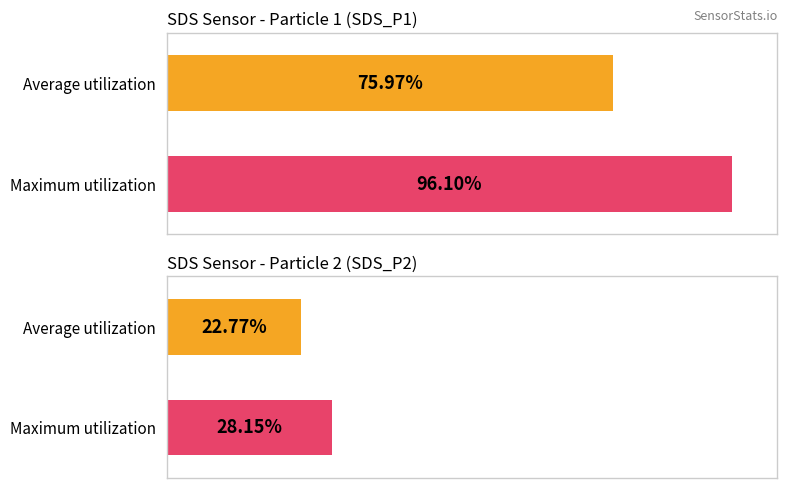

Which series has the largest range (max minus min)?

SDS_P1